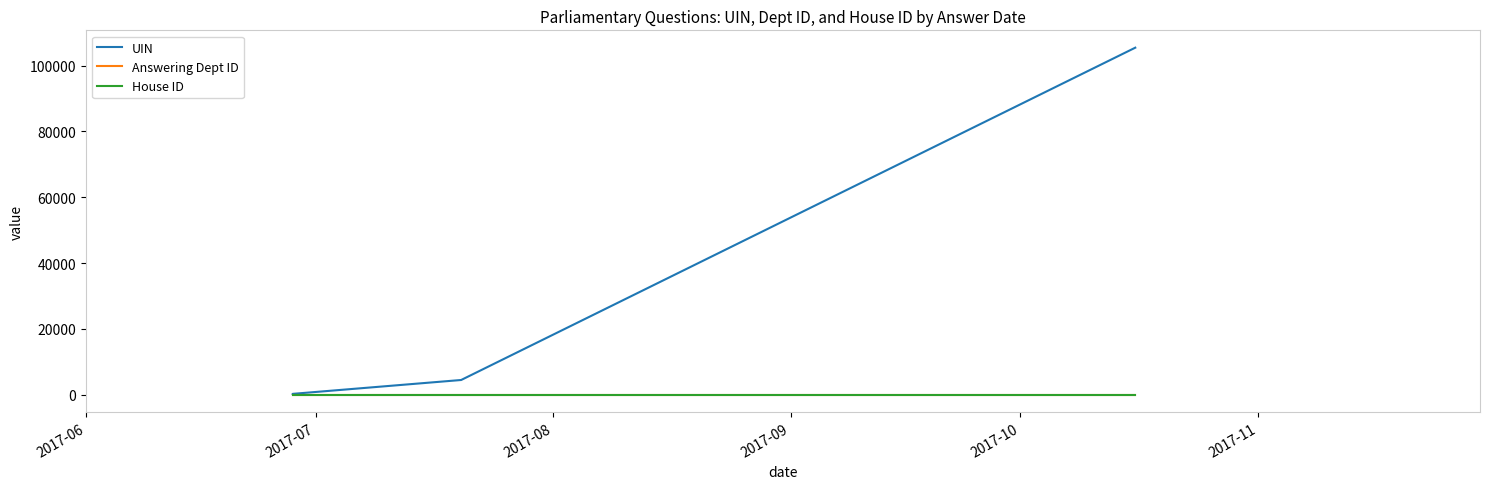

What is the sum of the UIN values at 2017-09 and 2017-06?

105719